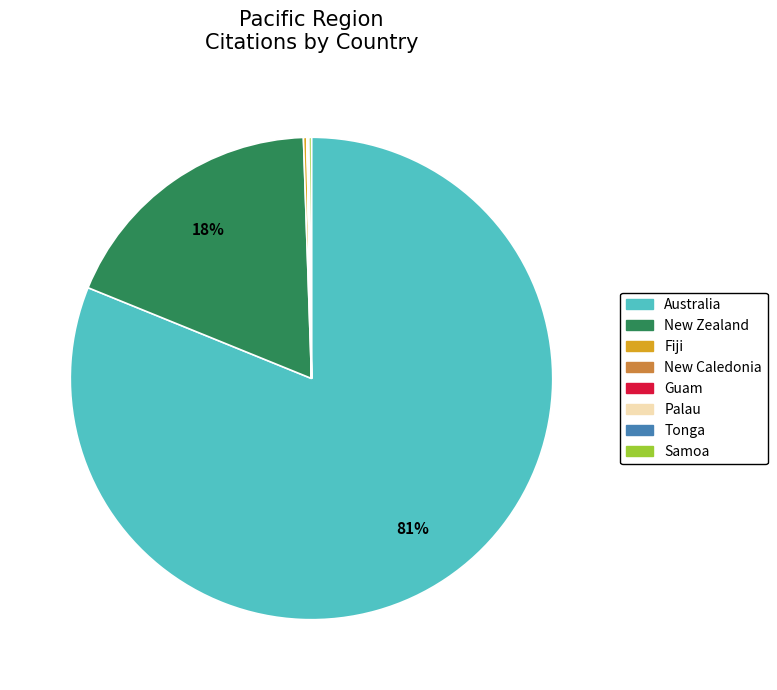

To the nearest percent, what percentage of the pie is New Zealand?

18%